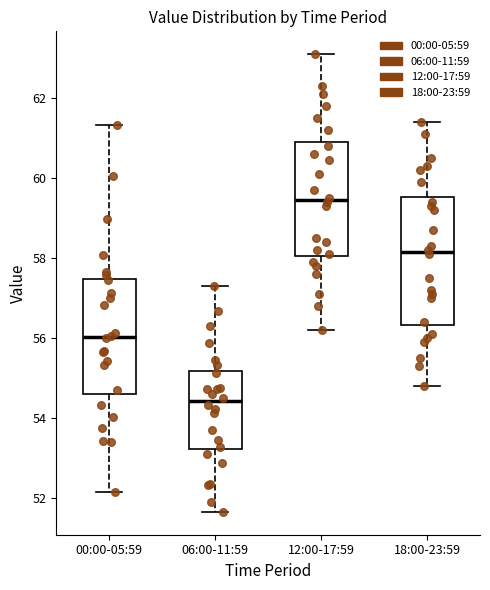

Which box has the lowest median line?

06:00-11:59